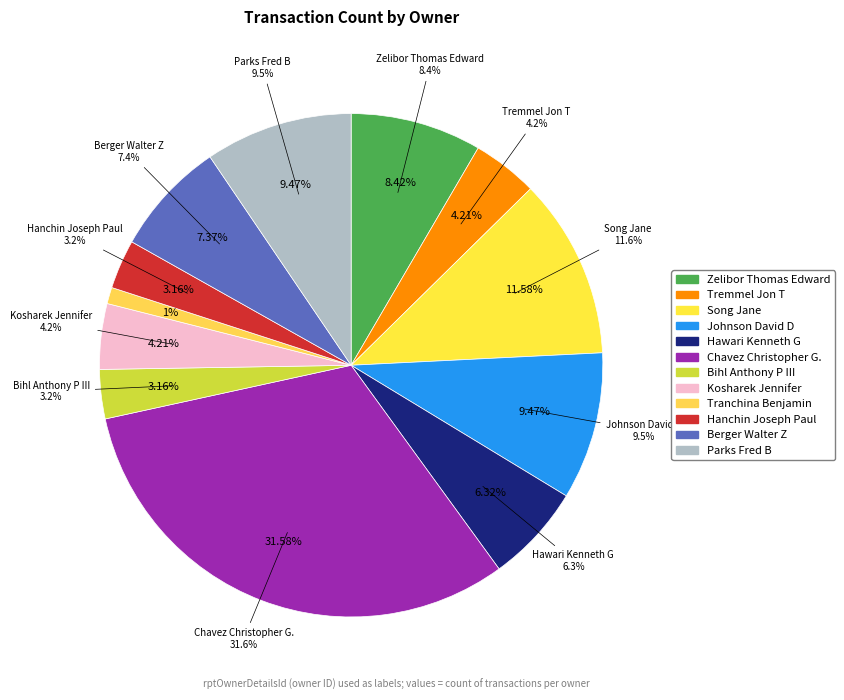

How many slices are in this pie chart?

12